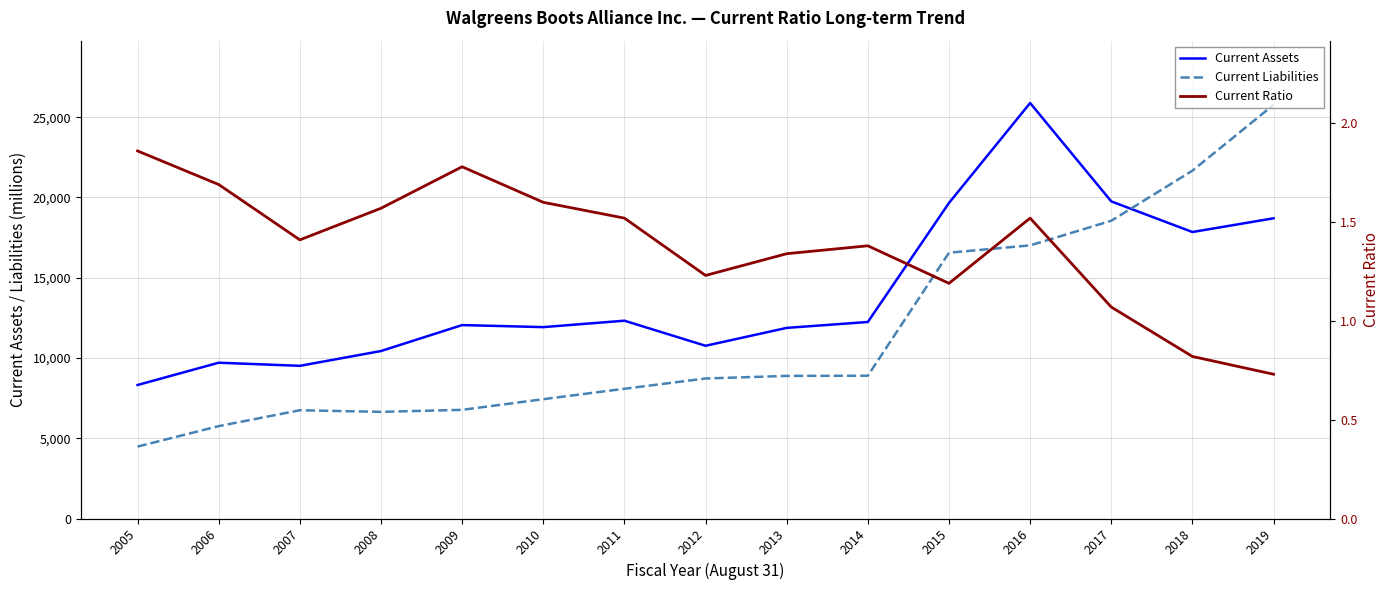

True or false: Current Liabilities has a value of 25769.0 at 2019.

True